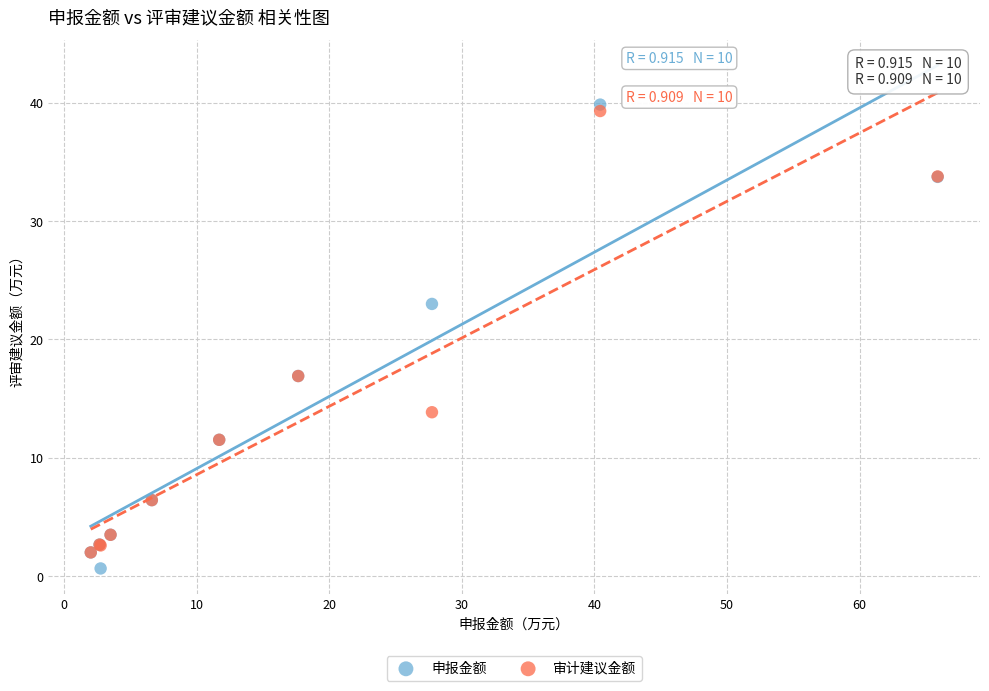

Which series contains the highest Y value?

申报金额